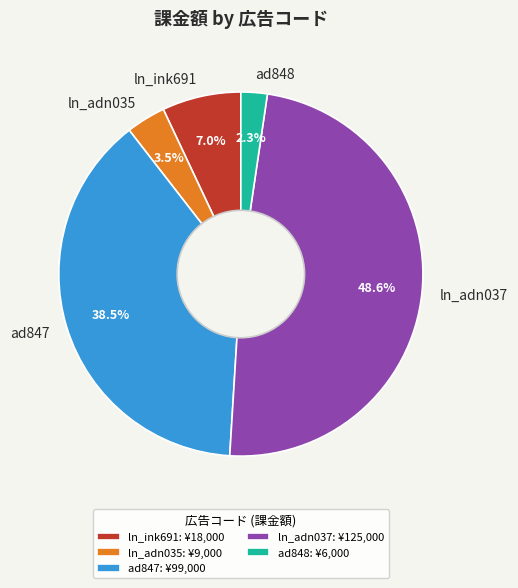

Is the sum of ln_adn037 and ad848 greater than half?

Yes